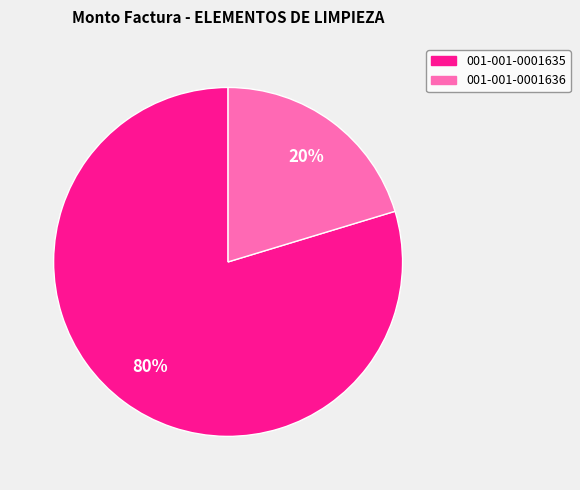

Between 001-001-0001636 and 001-001-0001635, which is larger?

001-001-0001635